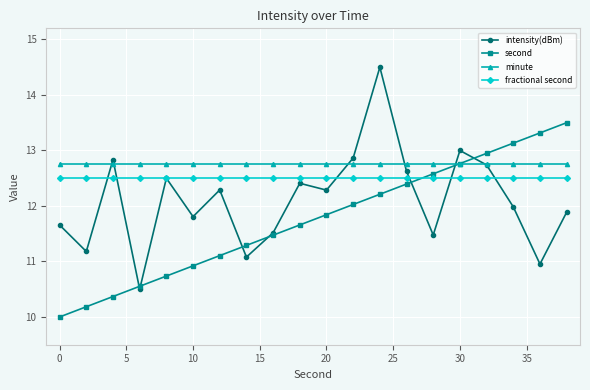

What is the value of the second point at the 17th from the left?

12.9